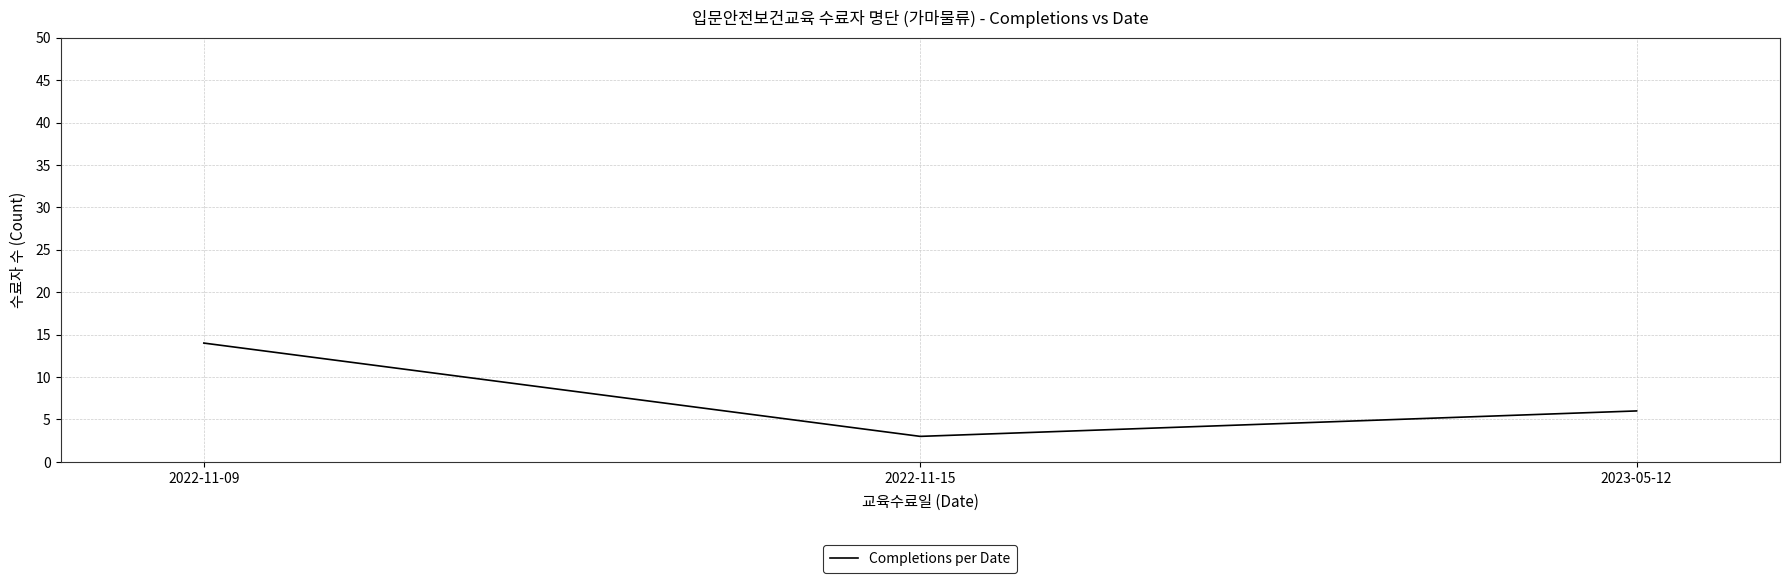

Reading left to right, what are all the values shown in this chart?

14	3	6